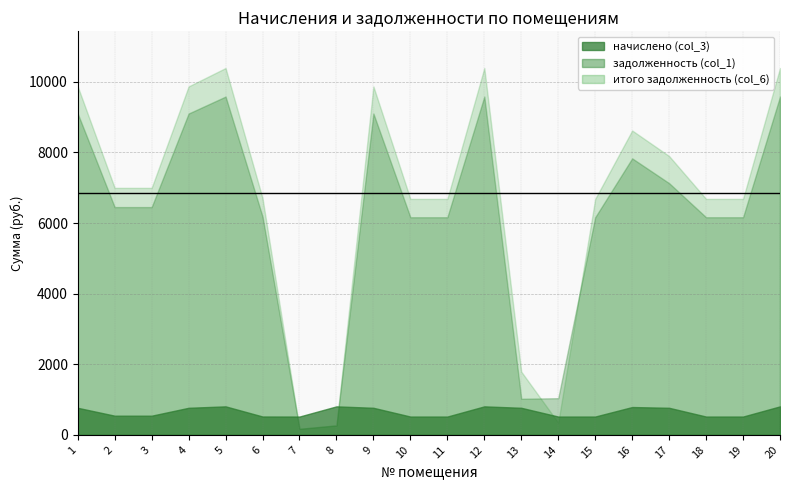

How many data points in итого задолженность (col_6) are above 6995?

10